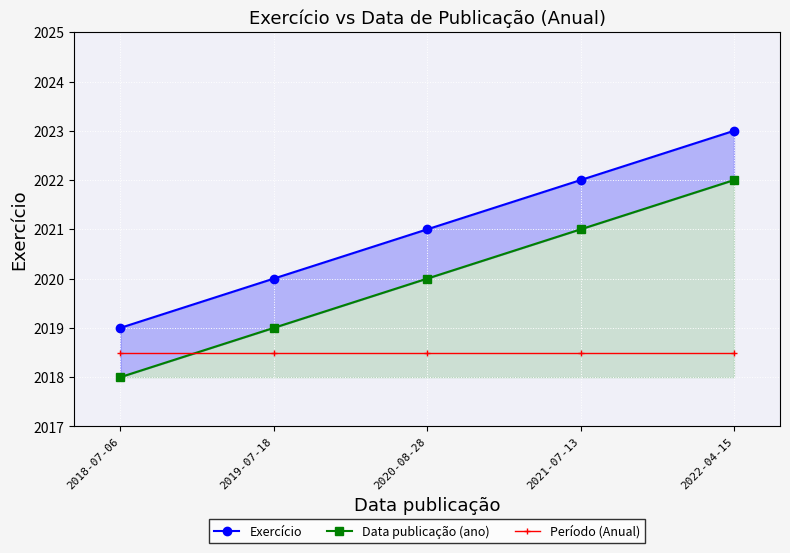

What is the total value across all series at 2020-08-28?

6059.5